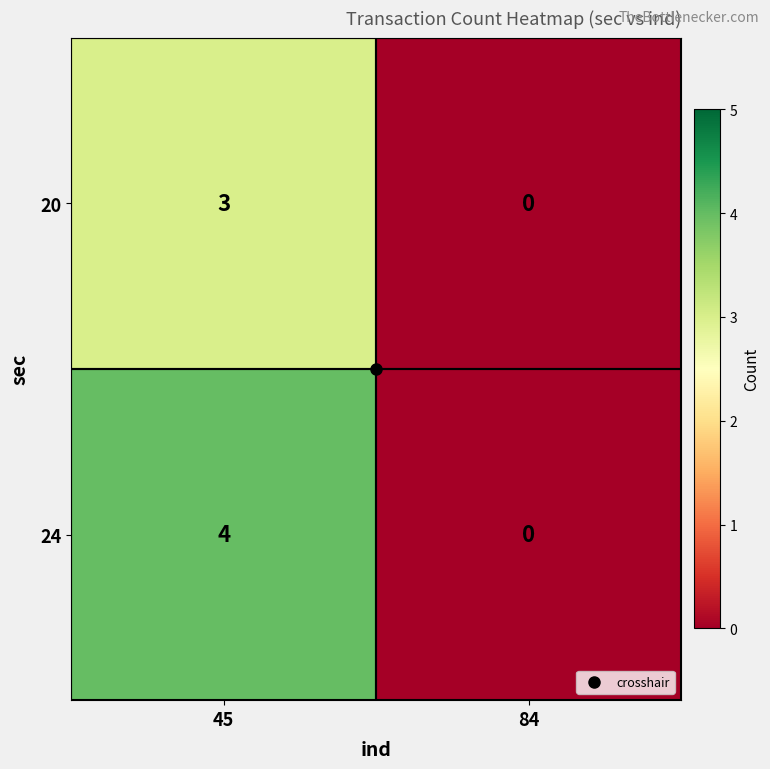

Is it true that 20 equals 5 at 45?

False